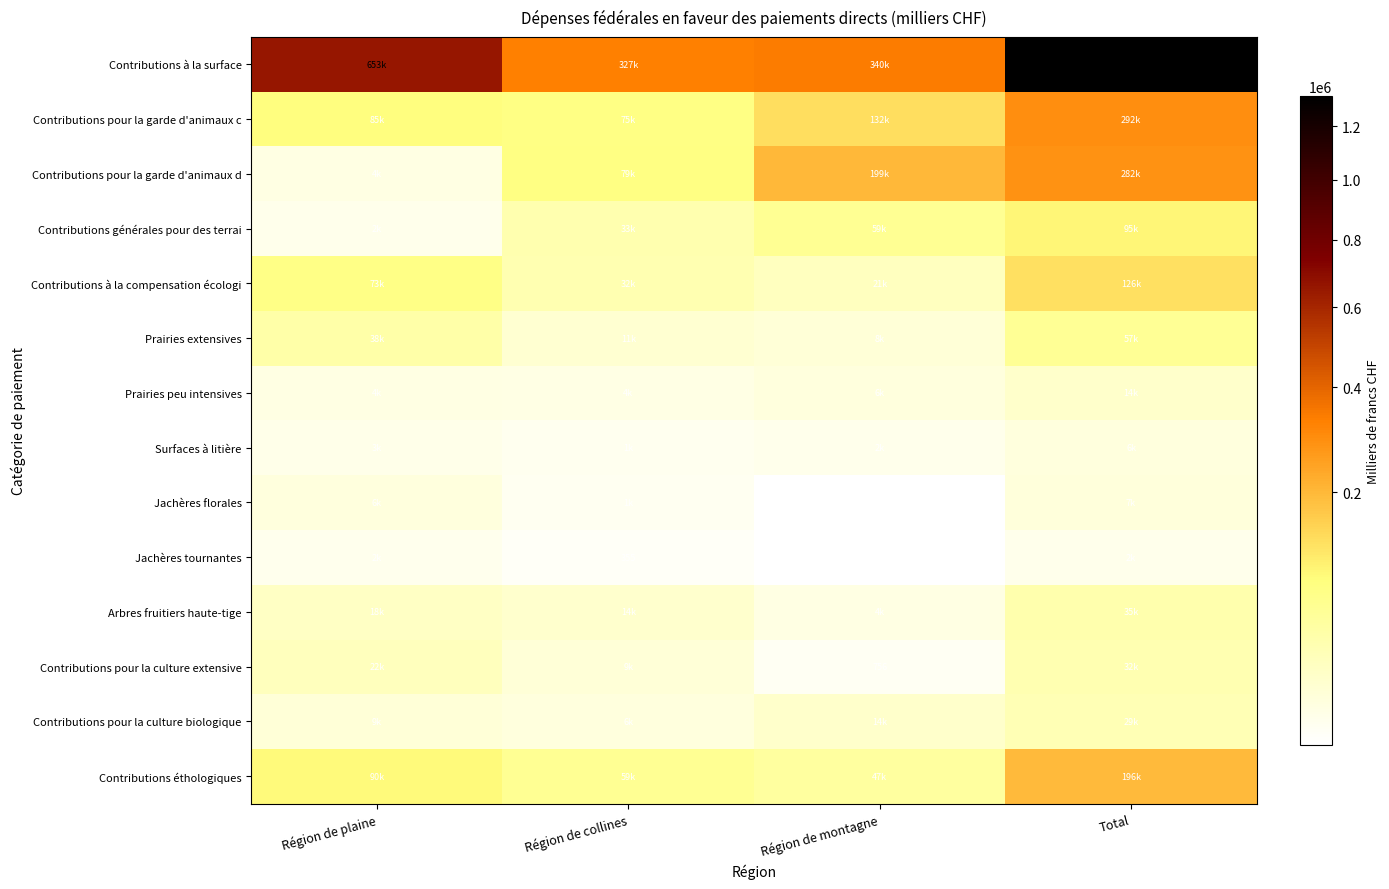

How many data points does each series have?

4